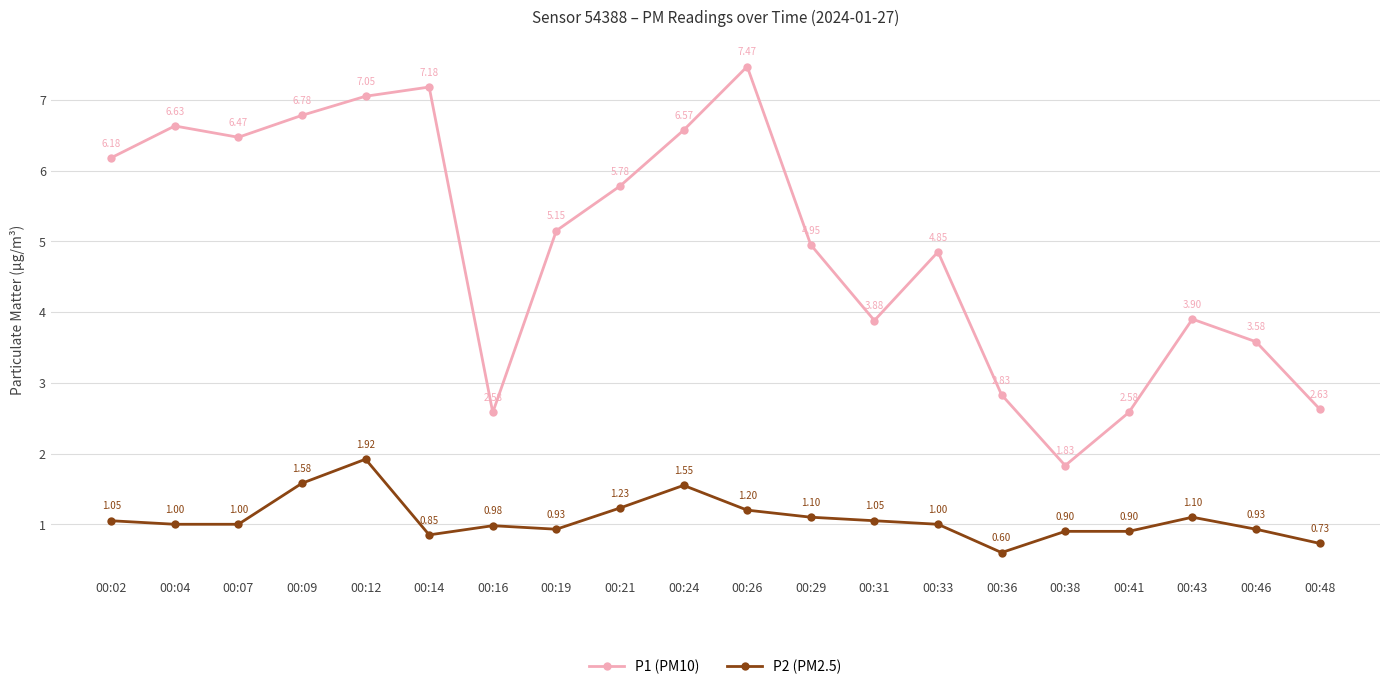

Is it true that P1 (PM10) equals 8.0 at 00:29?

False